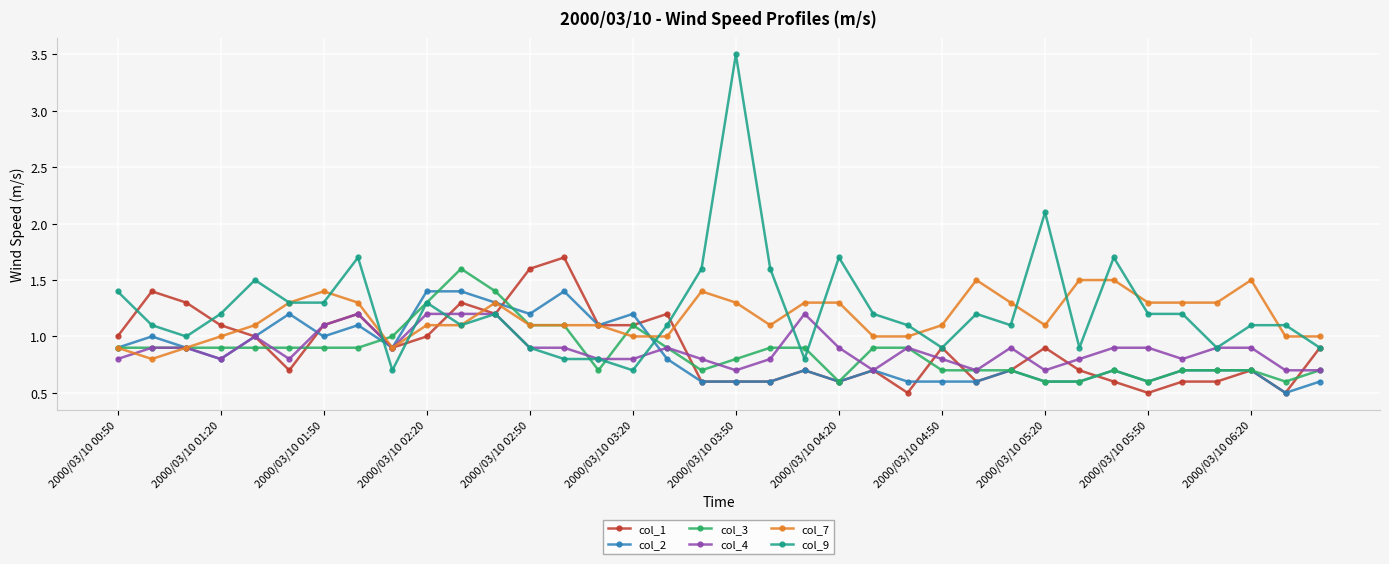

What is the value of the col_7 point at the 10th from the left?

1.1